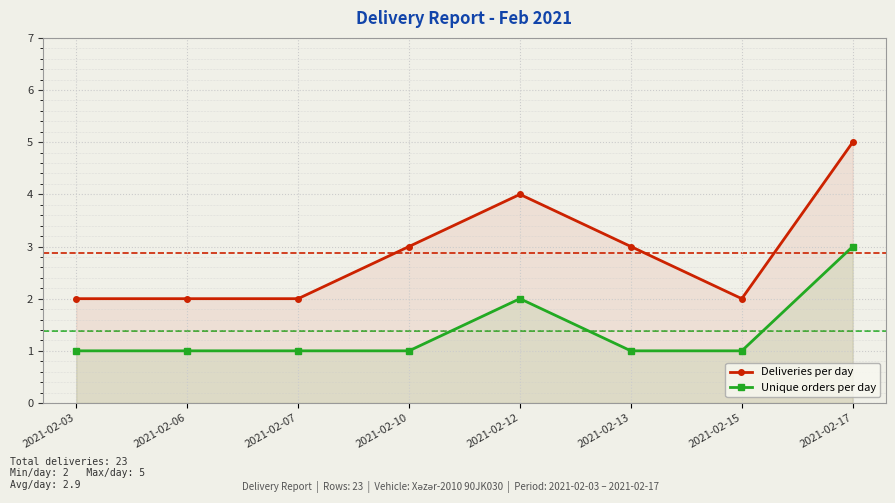

What is the value of the Unique orders per day point at the 7th from the left?

1